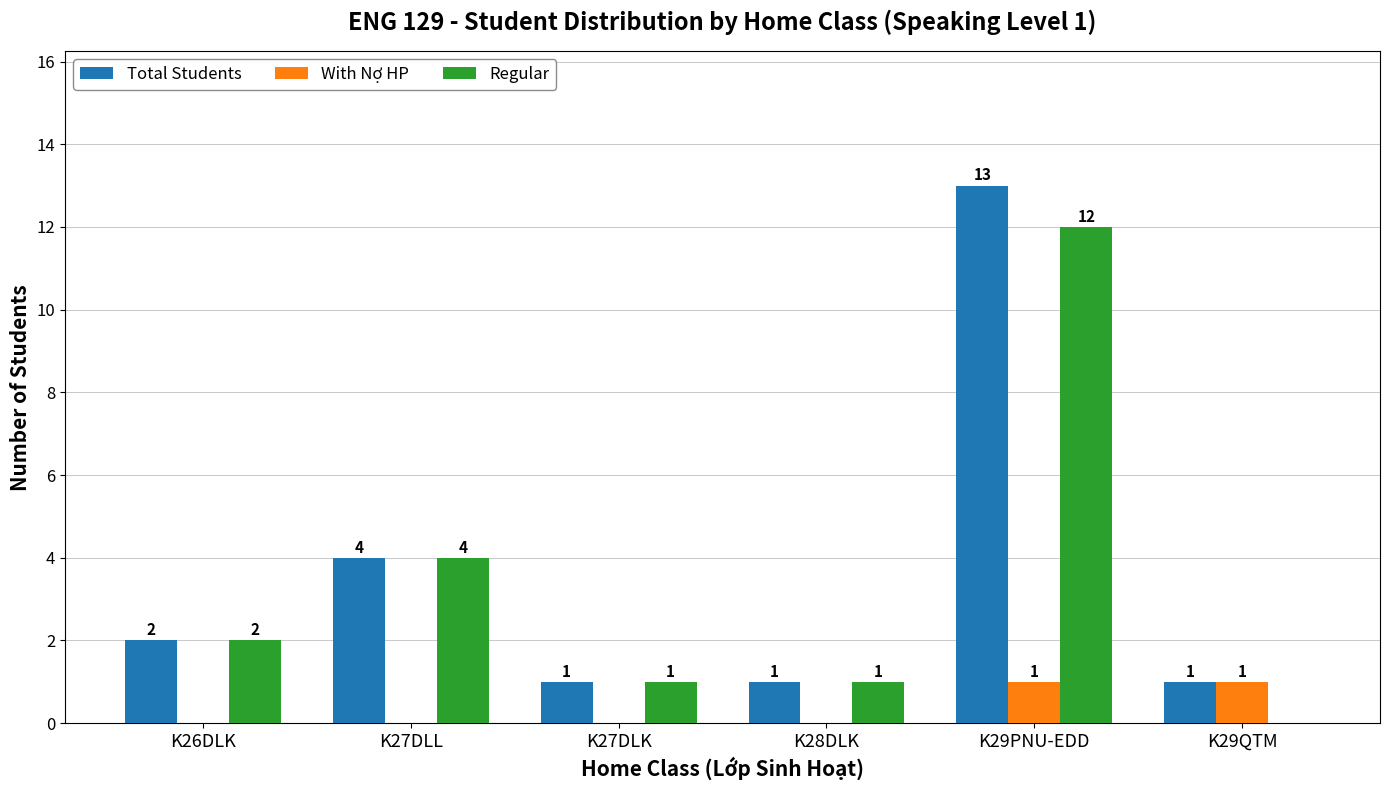

The value of Regular at K27DLL is 6. True or false?

False